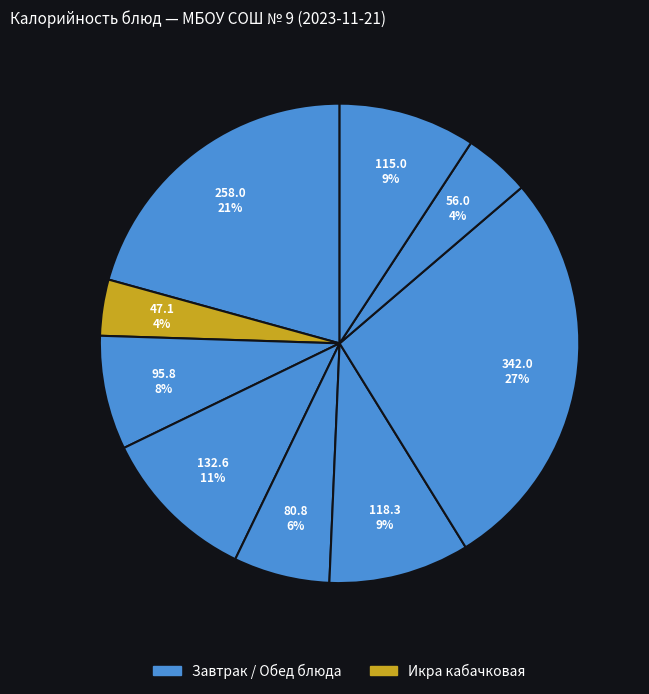

Does any single category account for the majority?

No